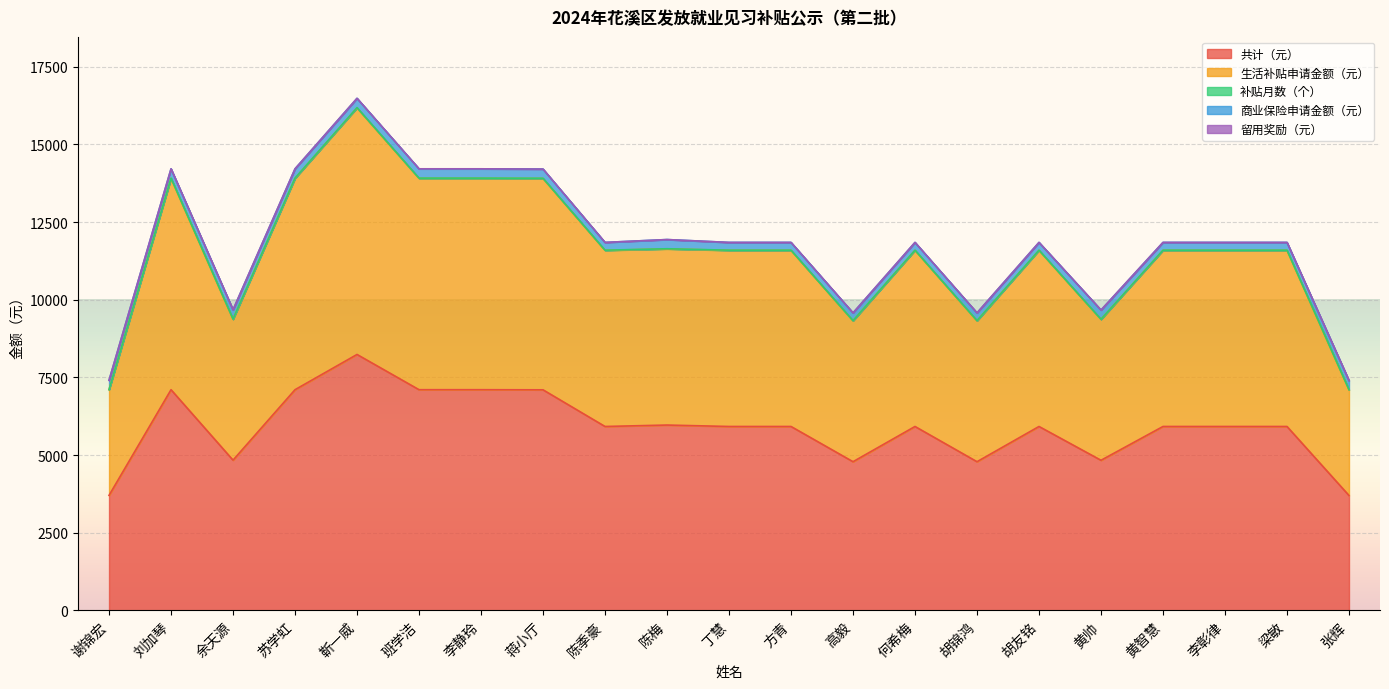

At which label does 共计（元） reach its minimum?

张辉